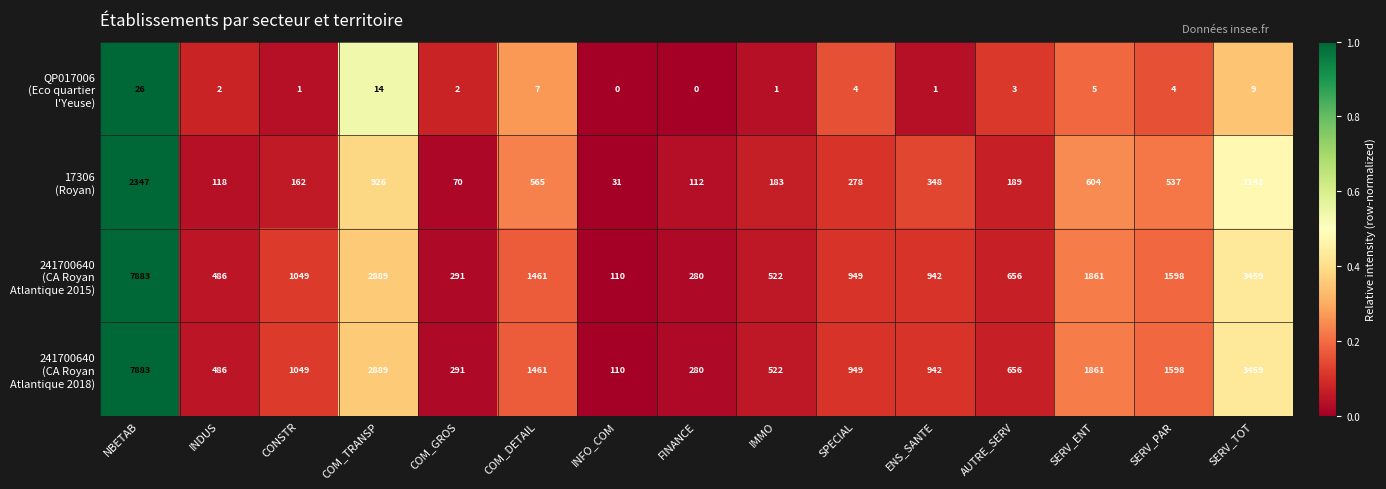

What is the spread (max minus min) of values at COM_GROS?

289